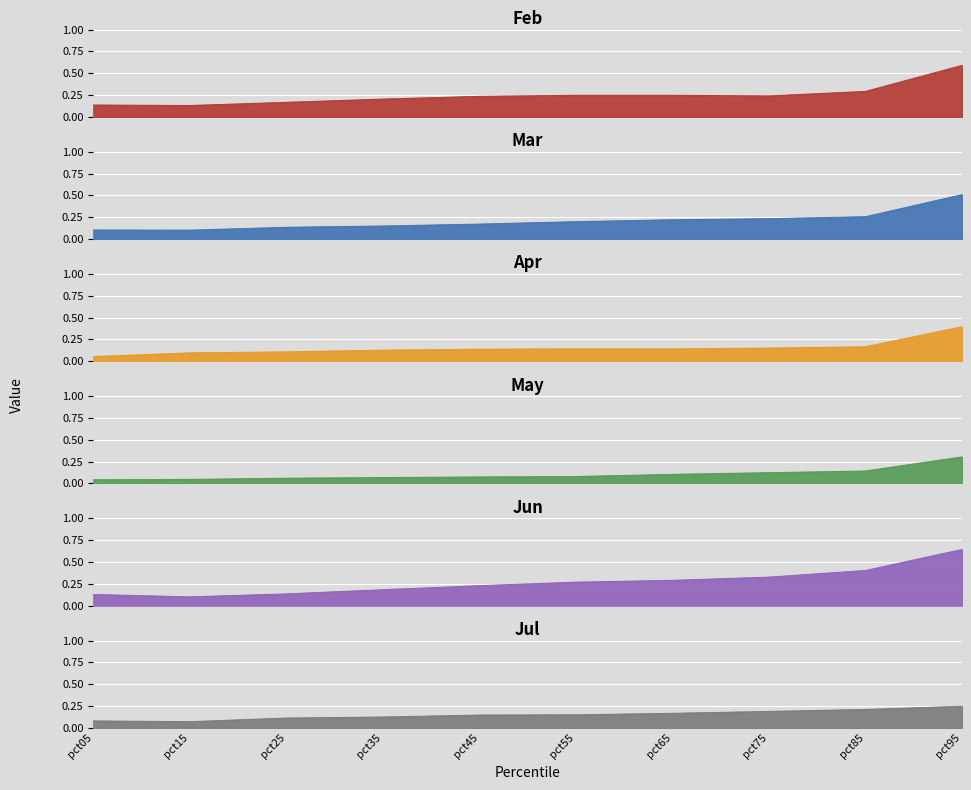

How many lines are shown in the chart?

6